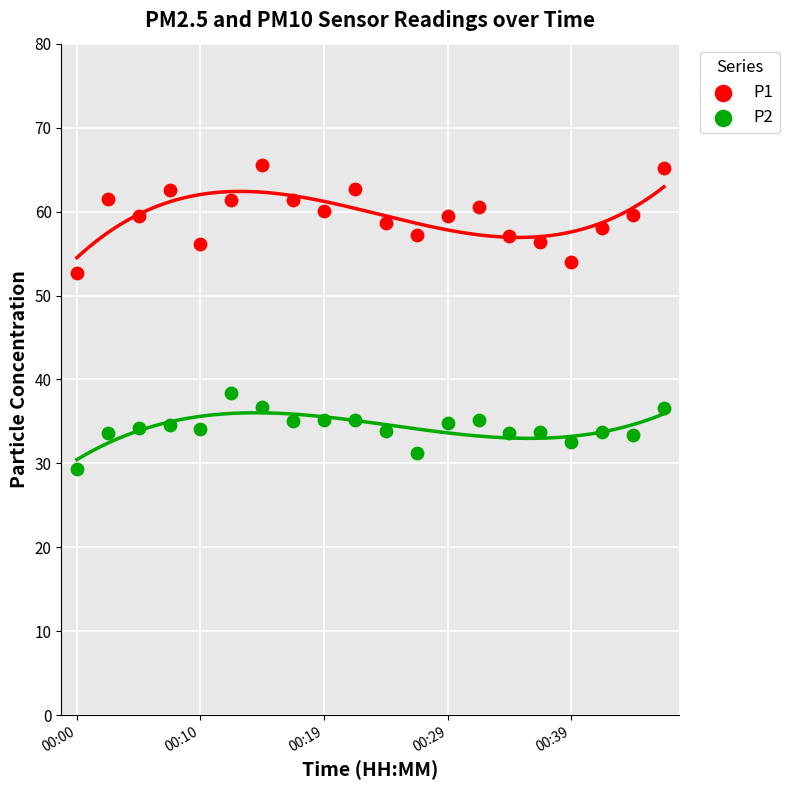

Across all data points, what is the range of Y values (max minus min)?

36.1